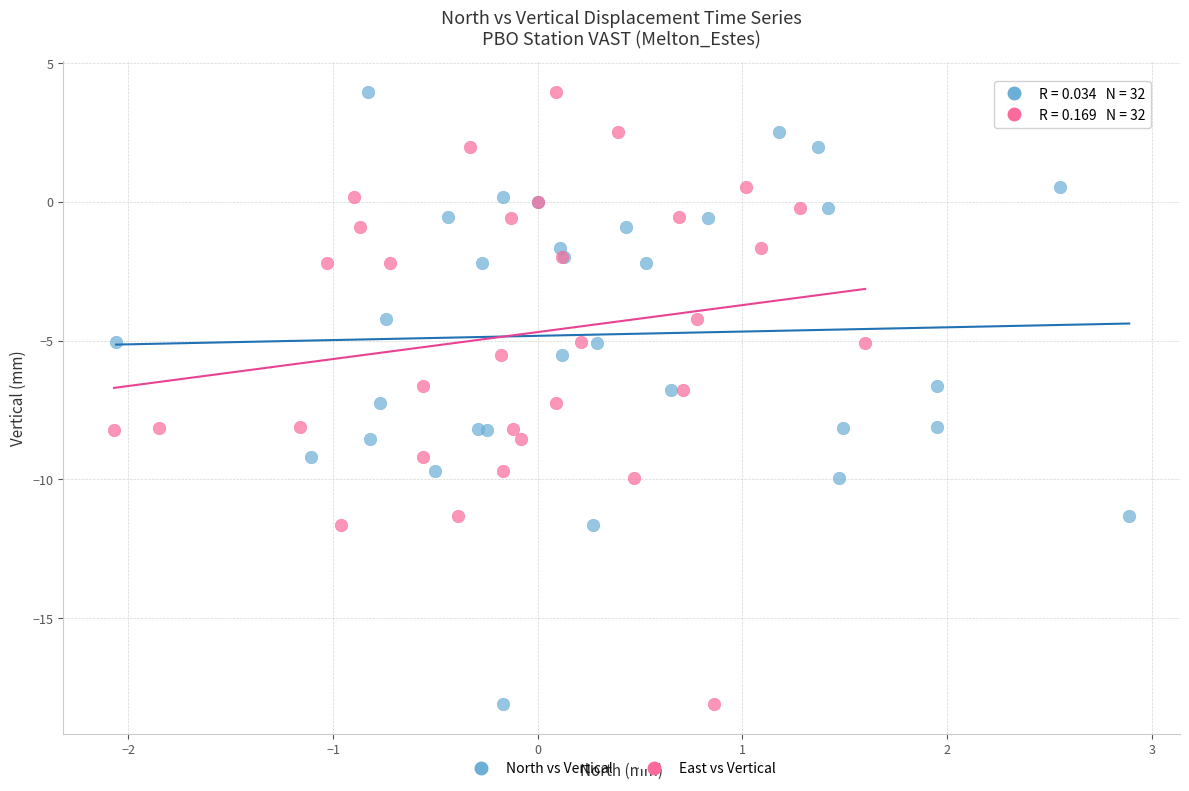

What are all the series names shown in the legend?

North vs Vertical, East vs Vertical